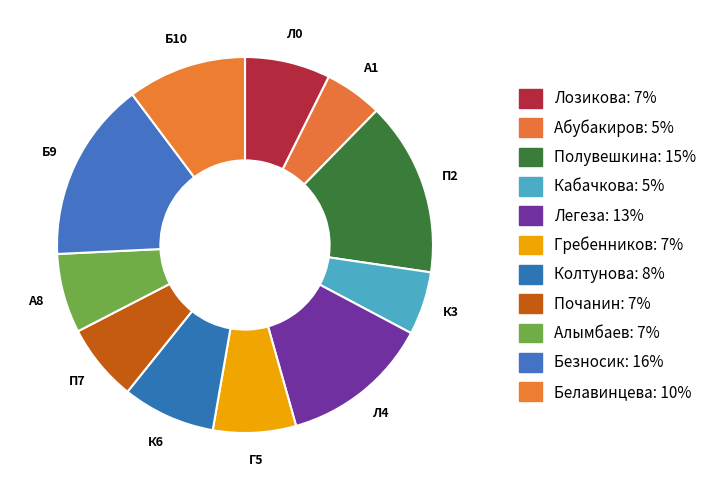

Which slice is the largest?

Безносик В.Н.